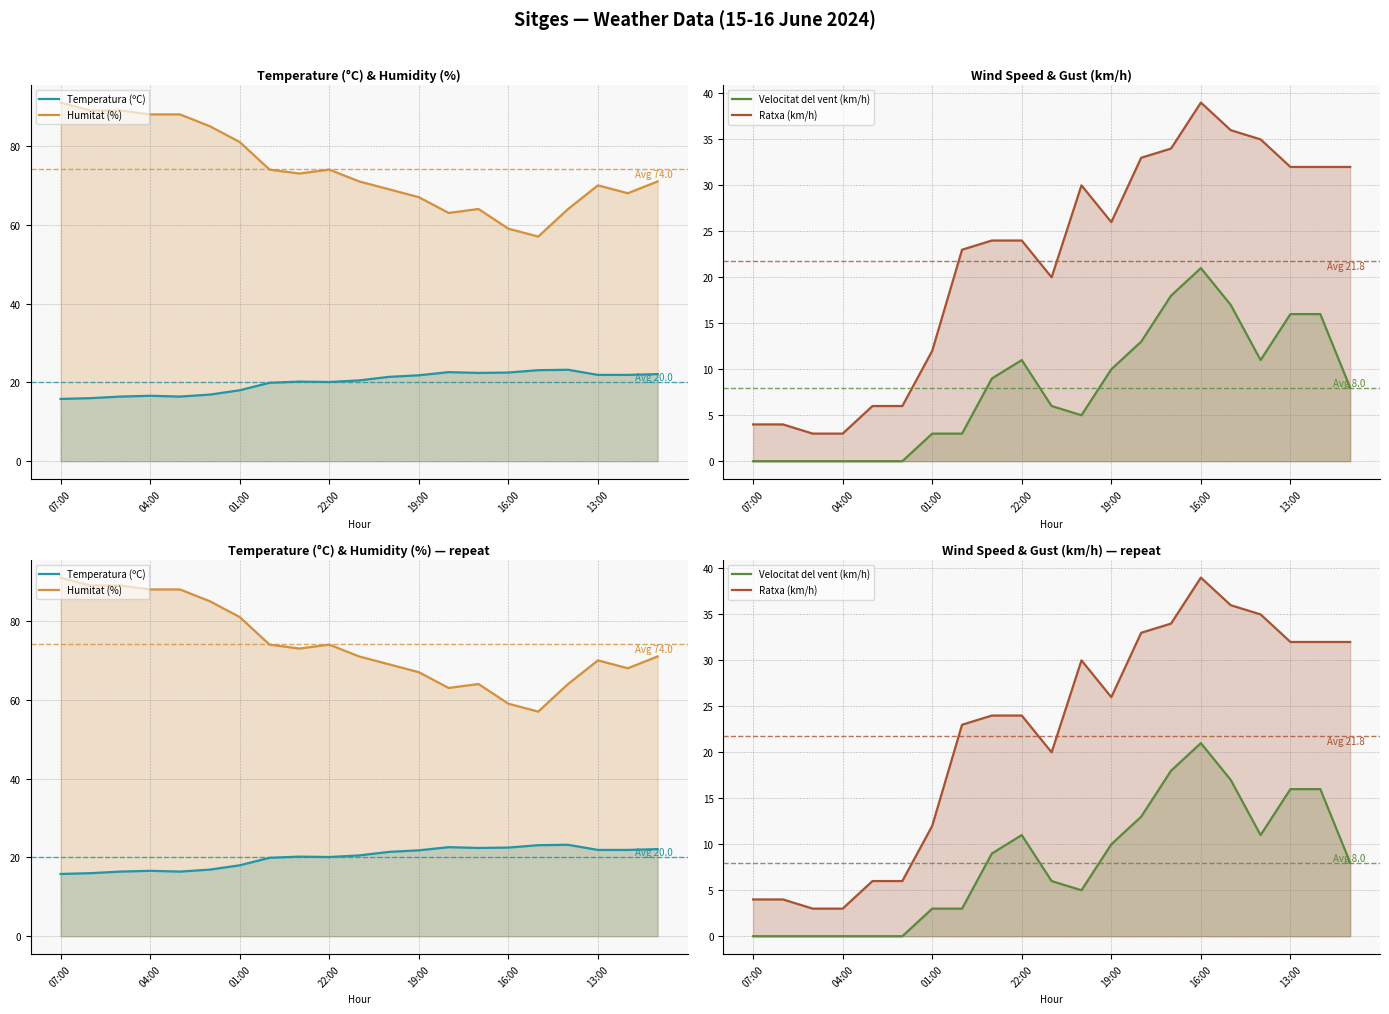

How many values in the Temperatura (ºC) series are below 20?

8